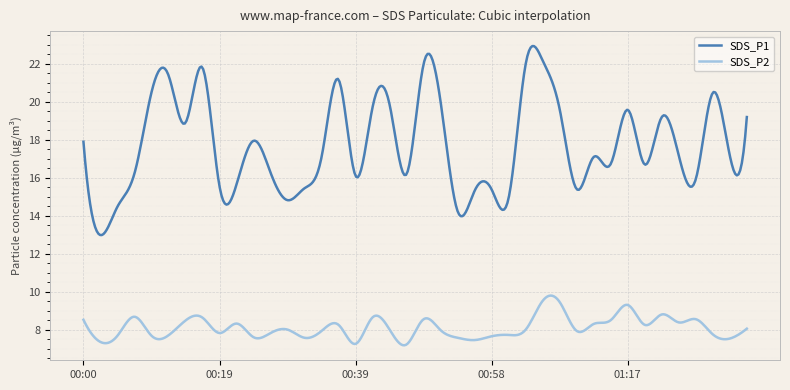

Count the number of categories in the chart.

400